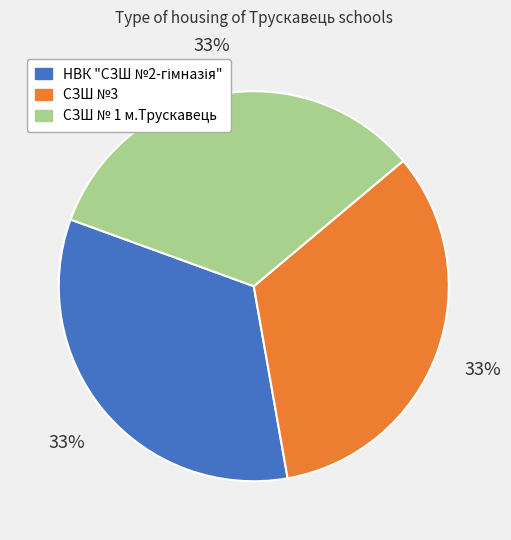

To the nearest percent, what portion does СЗШ №3 represent?

33%